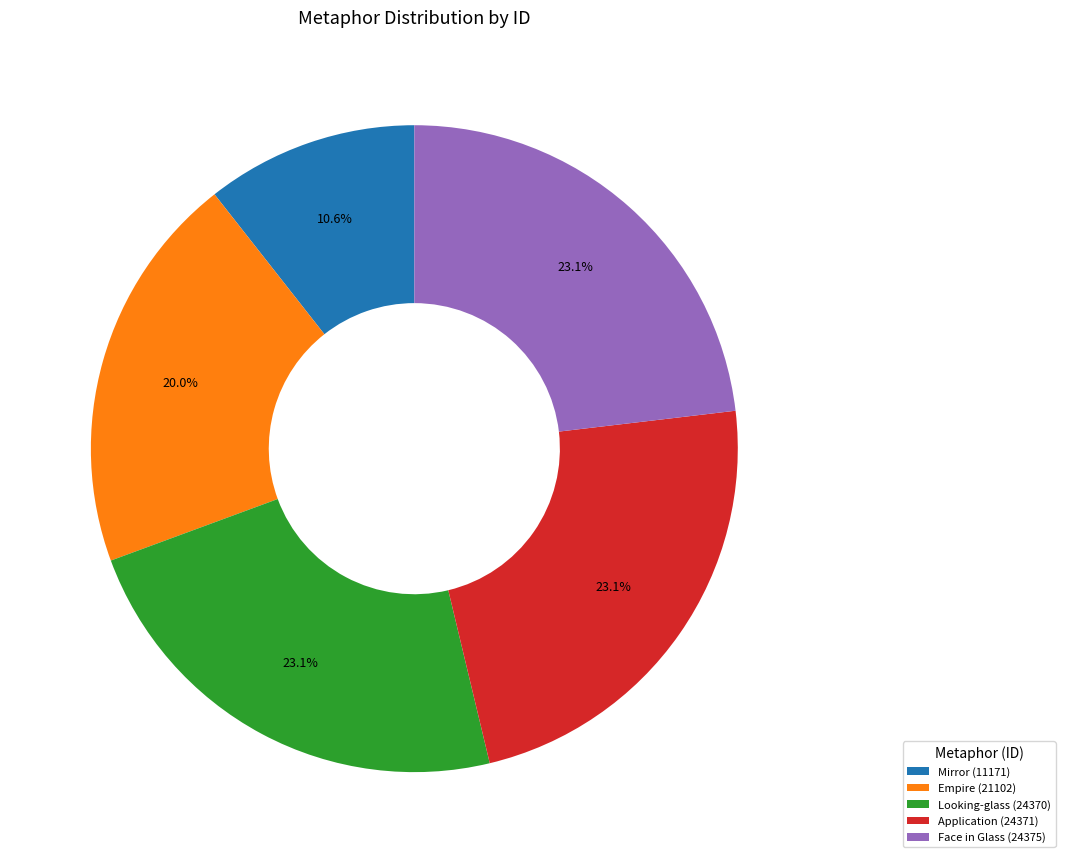

What is the ratio of the value at Face in Glass (24375) to the value at Mirror (11171)?

2.2